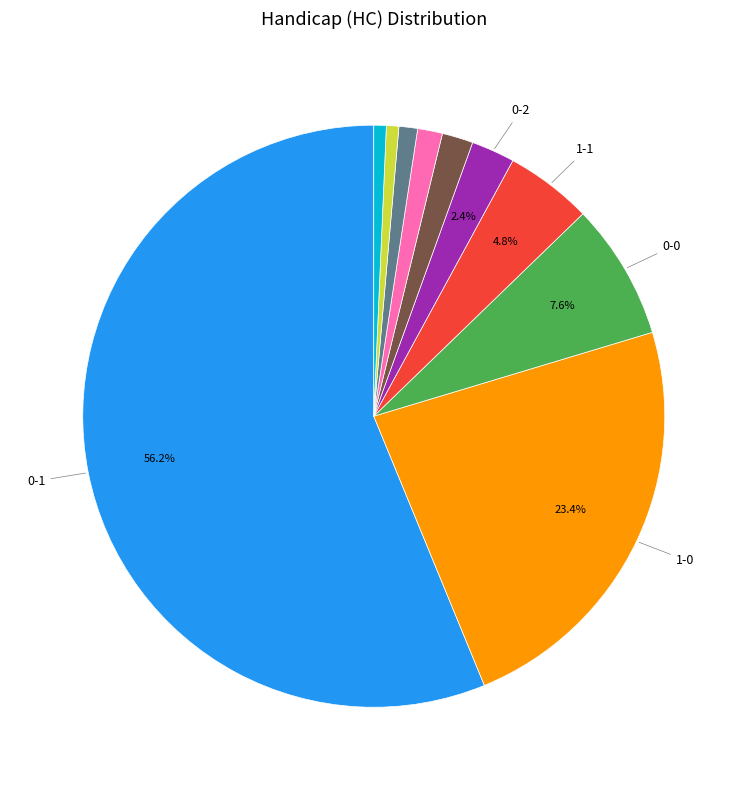

Is there a majority slice in this chart?

Yes